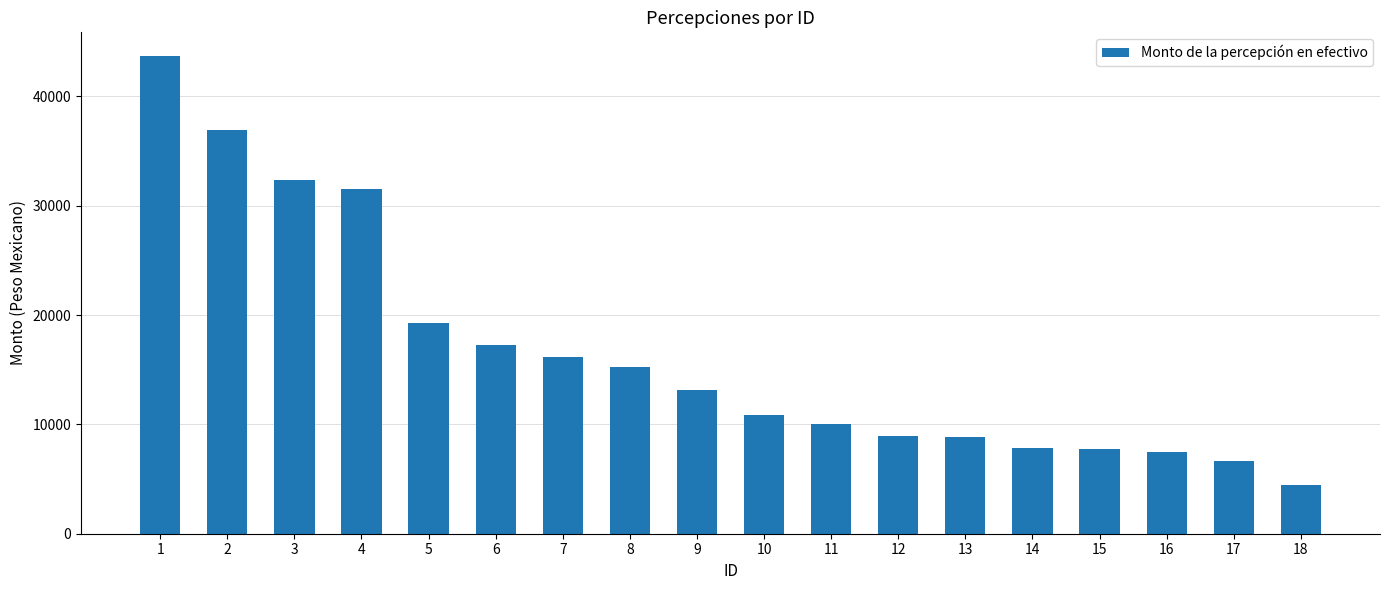

The value at 3 is 49825.9. True or false?

False